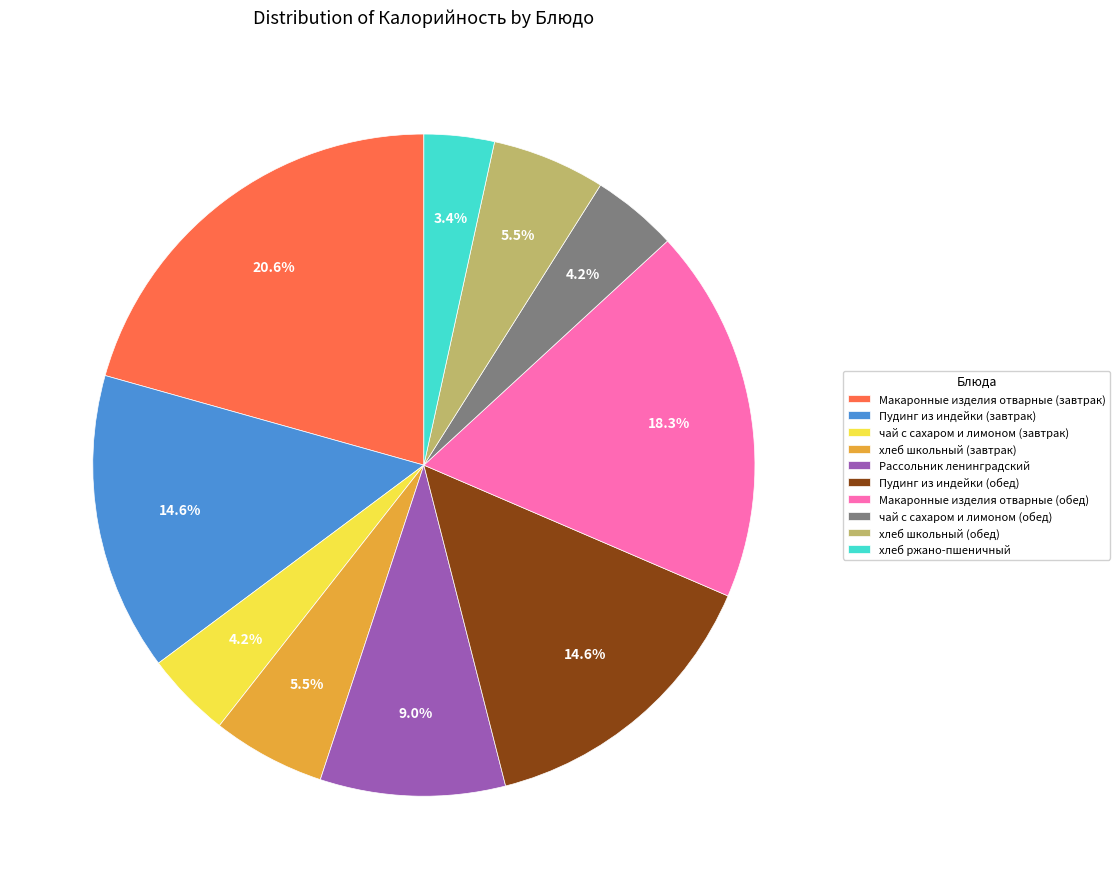

Which slice is the smallest?

хлеб ржано-пшеничный